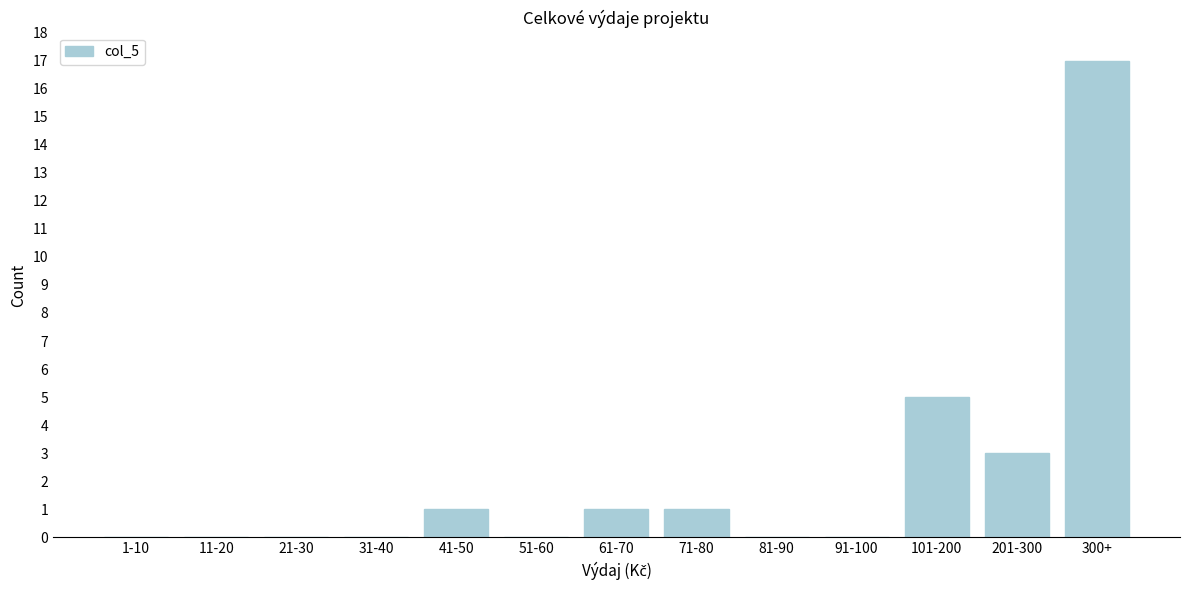

Reading left to right, transcribe all the data shown in this chart.

1-10=0	11-20=0	21-30=0	31-40=0	41-50=1	51-60=0	61-70=1	71-80=1	81-90=0	91-100=0	101-200=5	201-300=3	300+=17